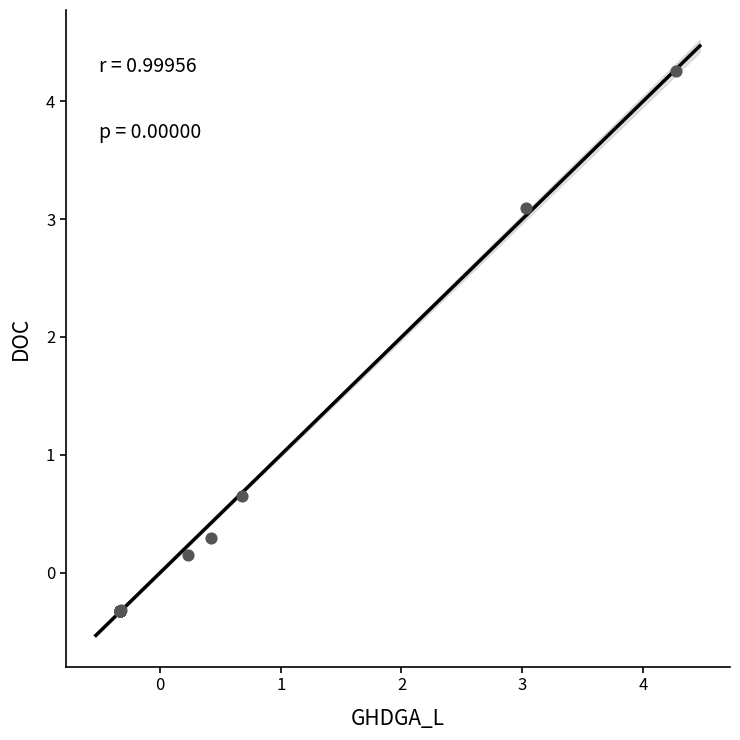

What Y value in the scatter plot is closest to 1?

0.7